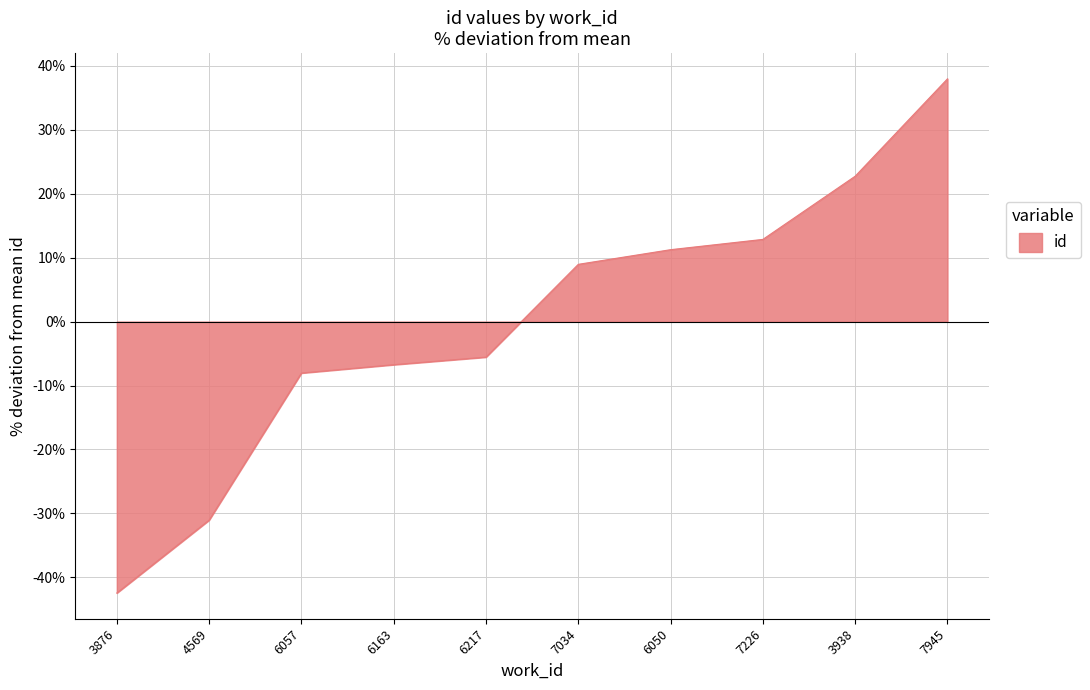

At which category does the chart reach its minimum across all series?

3876